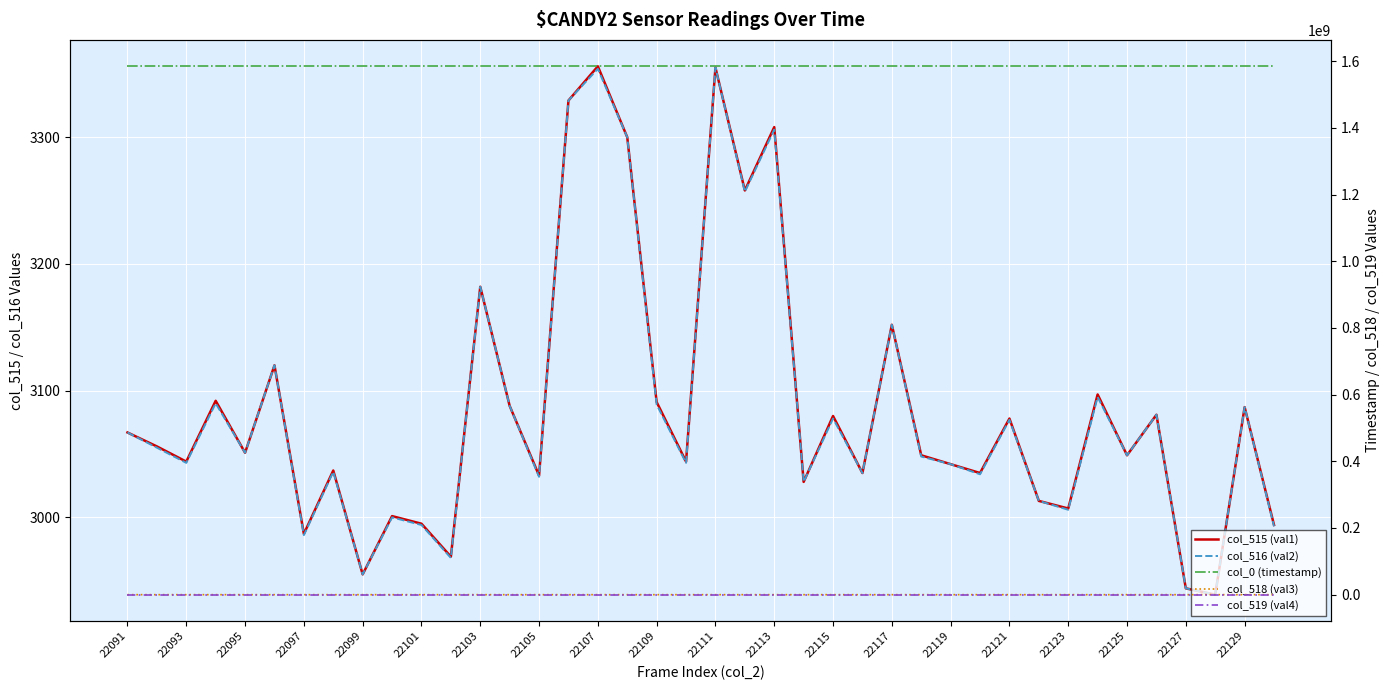

How many lines are shown in the chart?

5